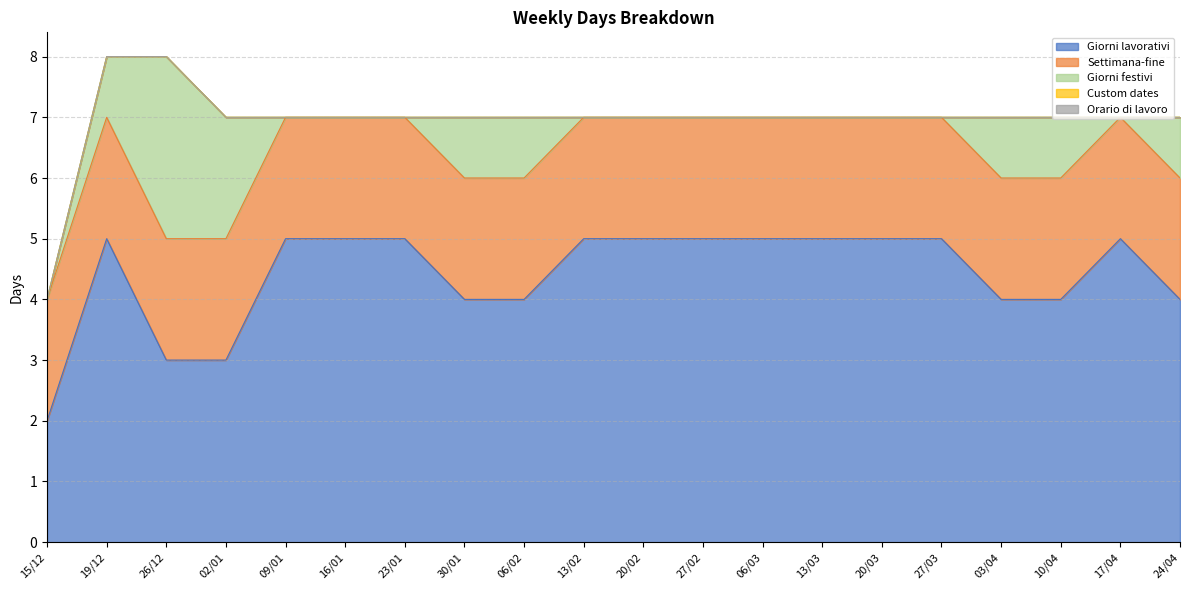

Count the number of data series in this chart.

5